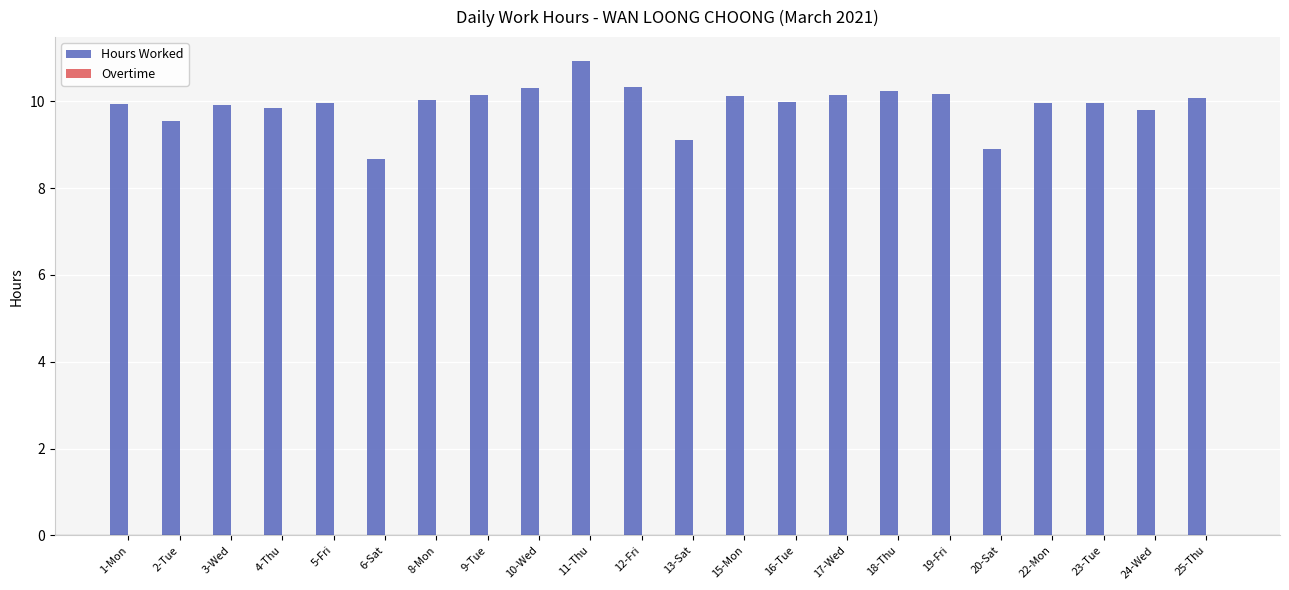

Which category has the highest value across all series?

11-Thu